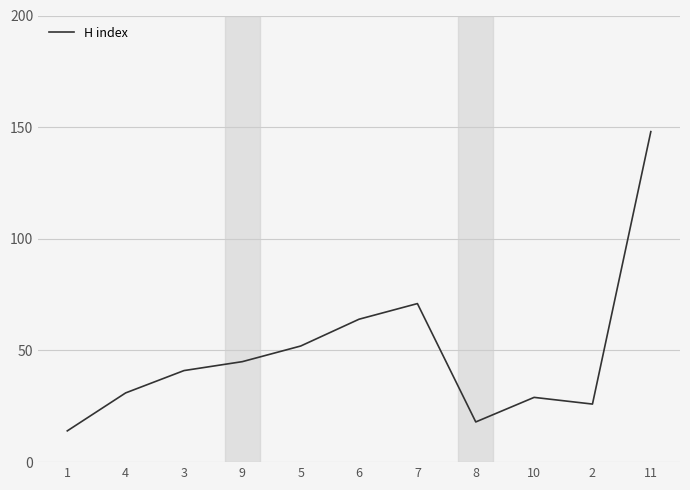

Reading right to left, what are all the values shown in this chart?

11=148	2=26	10=29	8=18	7=71	6=64	5=52	9=45	3=41	4=31	1=14